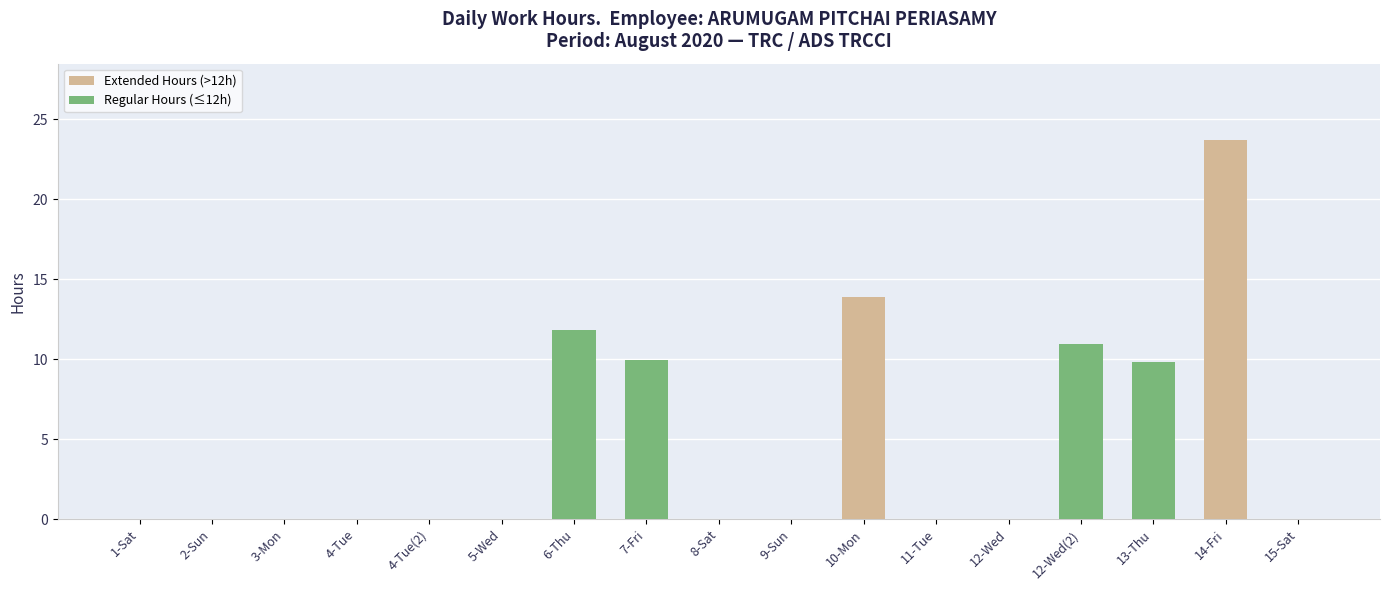

What is the greatest value displayed?

23.7